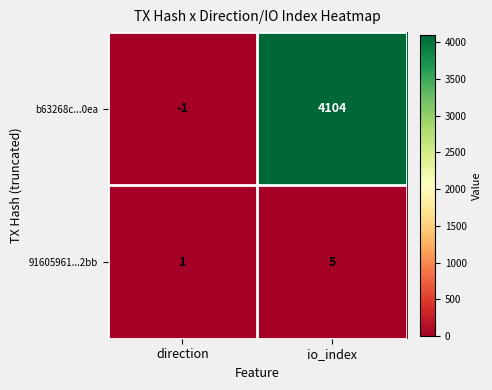

Where is 91605961...2bb nearest to the value 3?

direction